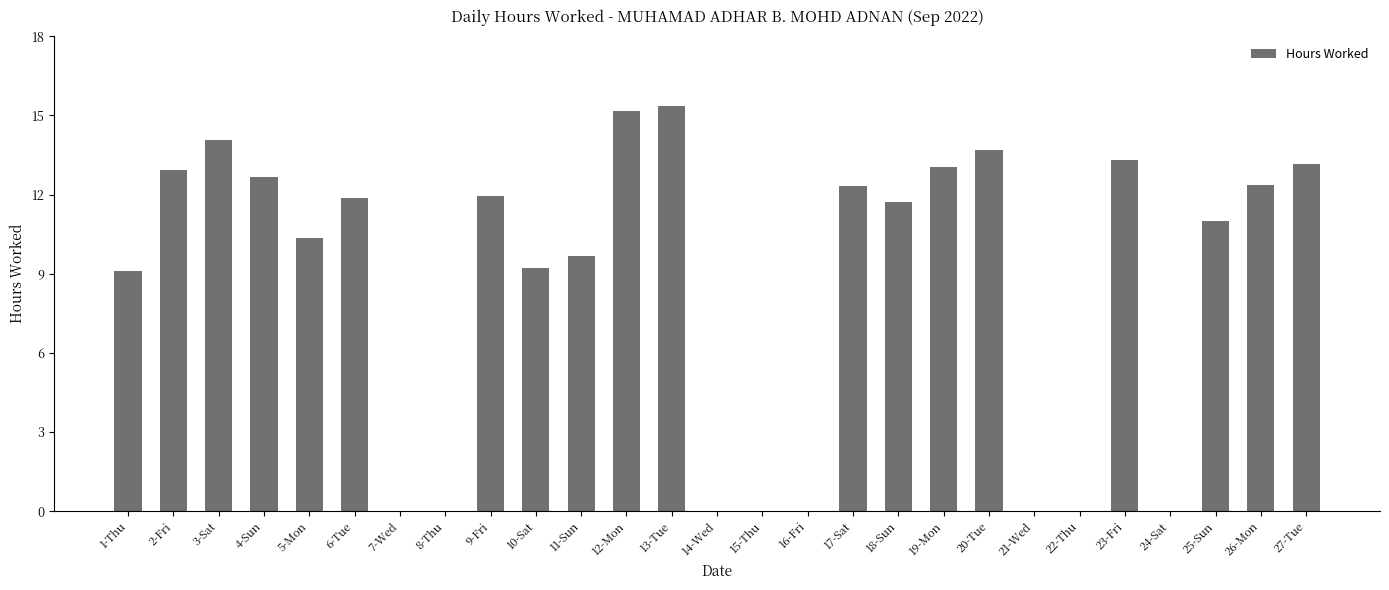

What is the change in value from 7-Wed to 11-Sun?

+9.7